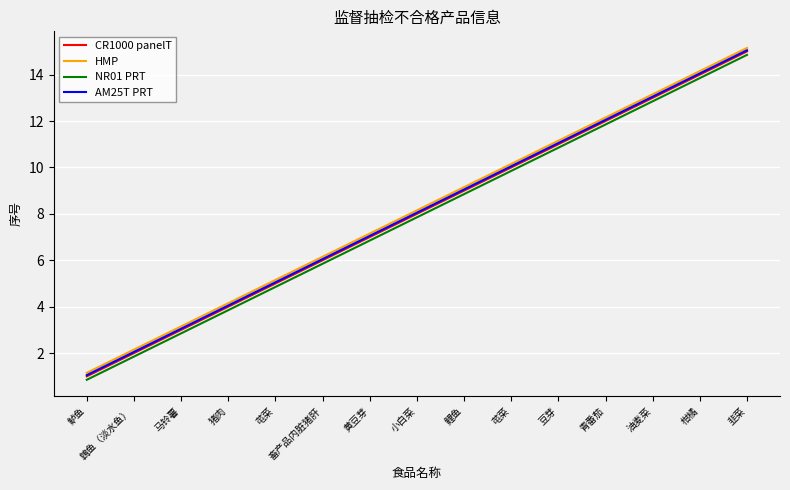

True or false: CR1000 panelT and AM25T PRT cross at least once.

False